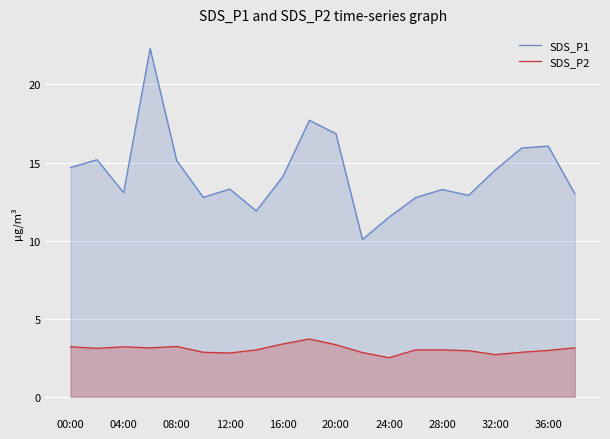

What is the maximum value shown in the chart?

22.3